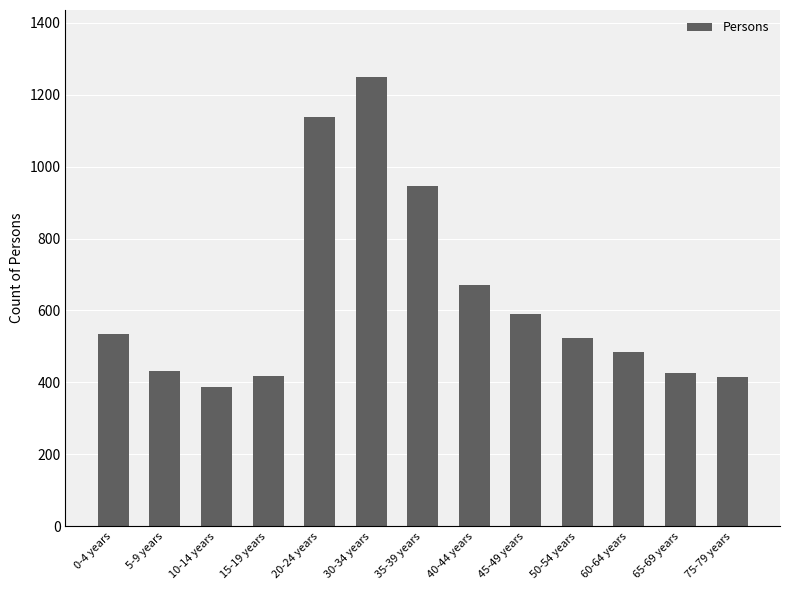

What is the average value?

632